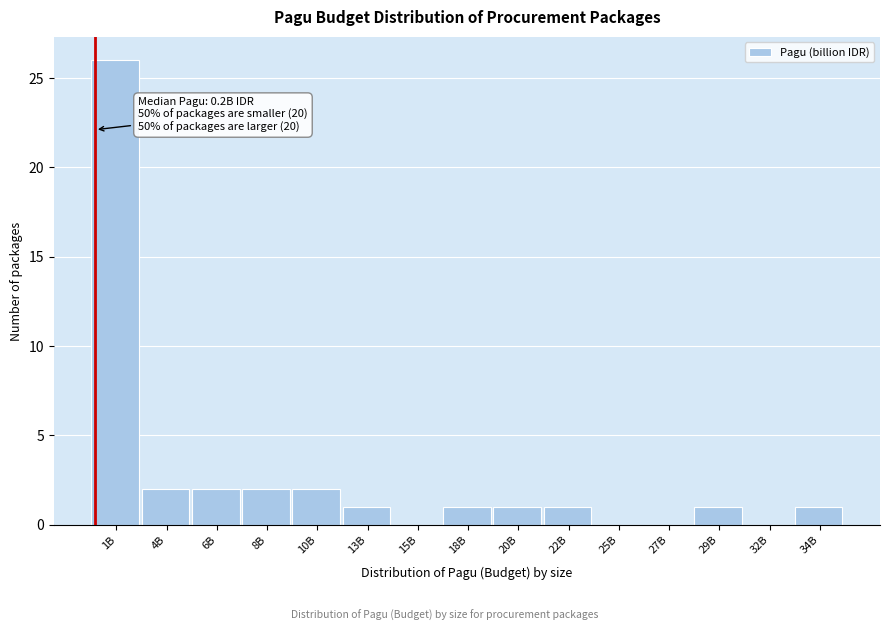

Reading right to left, list all the values displayed in this chart.

34B=1	32B=0	29B=1	27B=0	25B=0	22B=1	20B=1	18B=1	15B=0	13B=1	10B=2	8B=2	6B=2	4B=2	1B=26